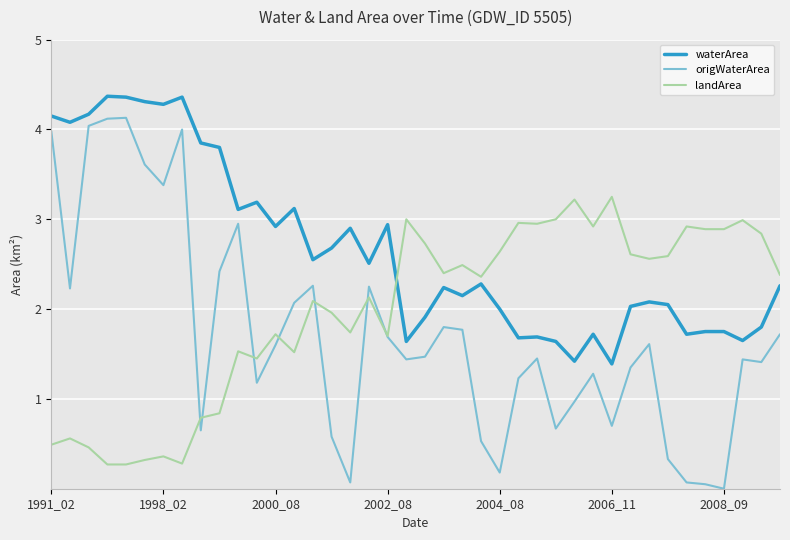

What is the maximum value for waterArea?

4.4